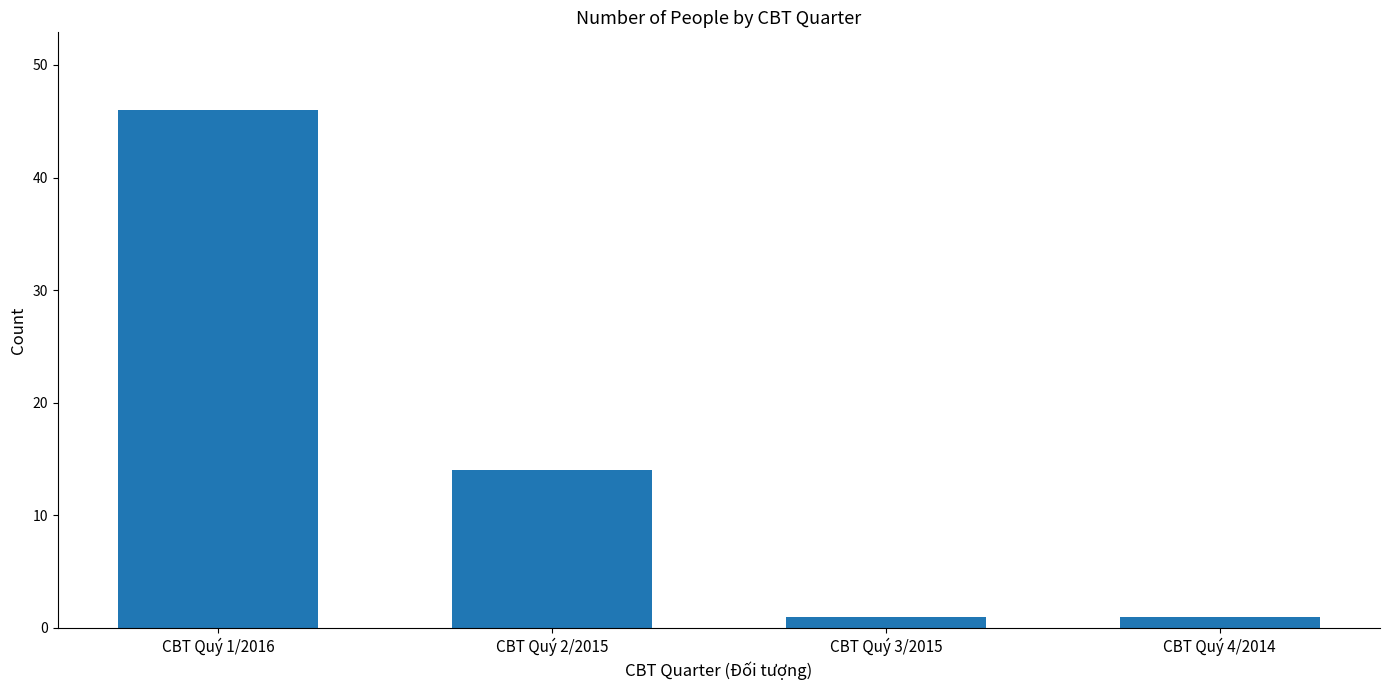

What is the minimum value shown in the chart?

1